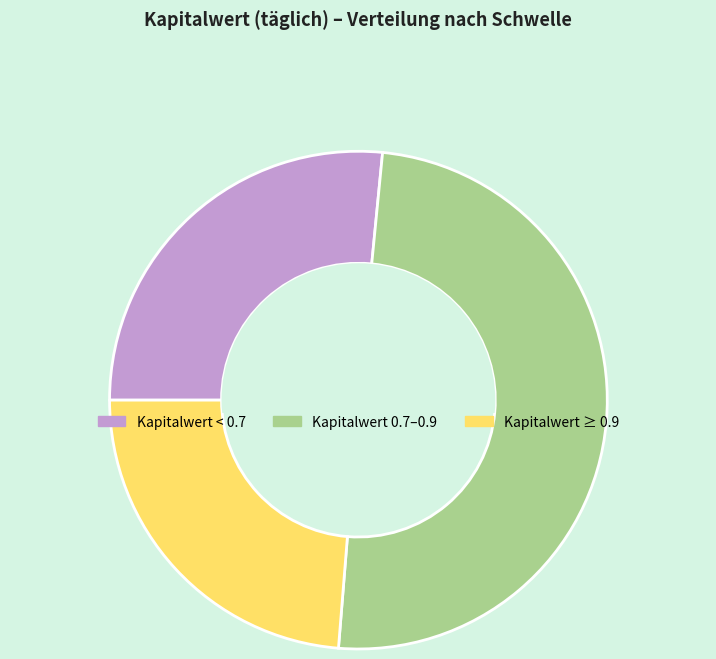

Is the sum of Kapitalwert < 0.7 and Kapitalwert 0.7–0.9 greater than half?

Yes